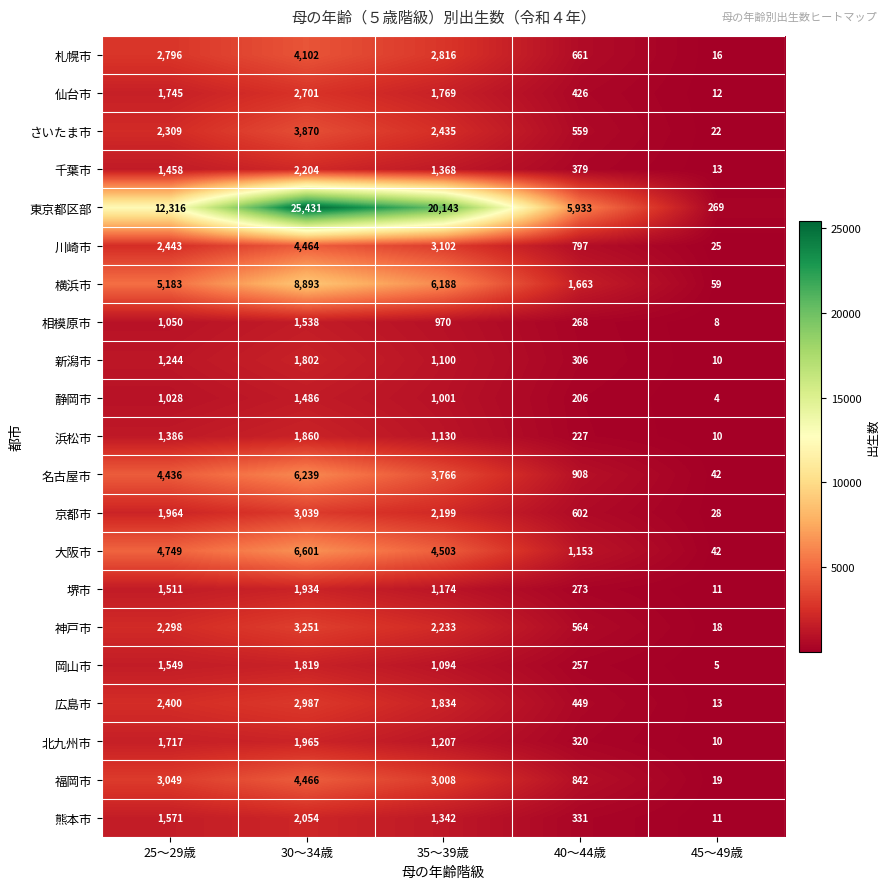

What is the minimum value shown in the chart?

4